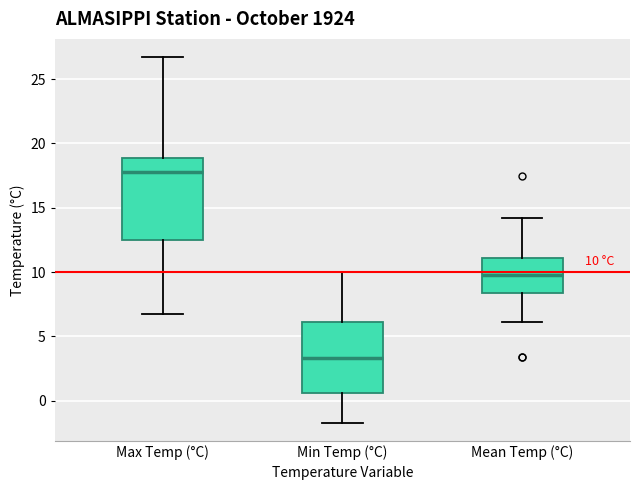

Which box is the tallest, from its lower edge to its upper edge?

Max Temp (°C)